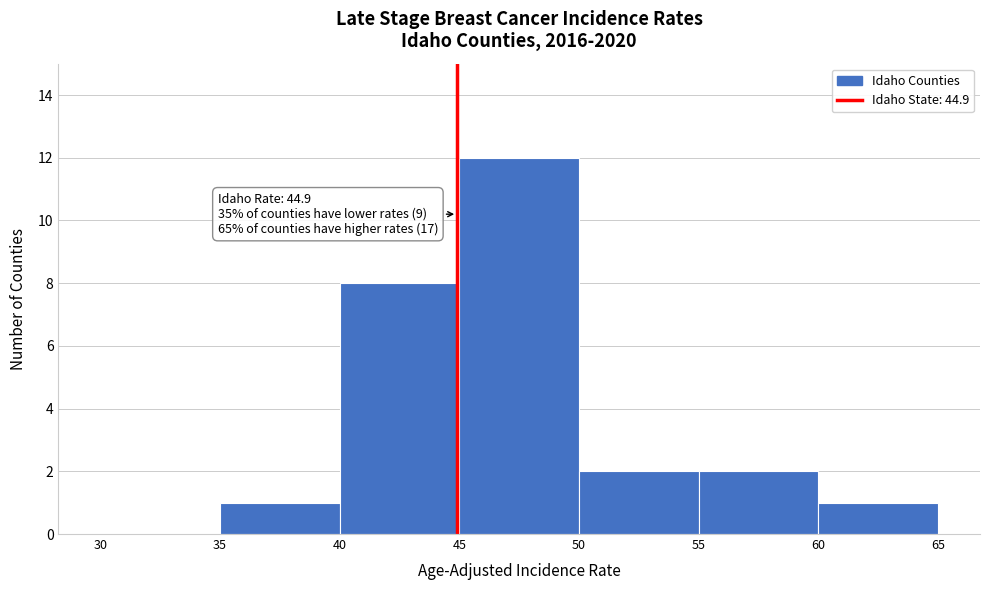

Which range on the x-axis has the tallest bar?

45 to 50